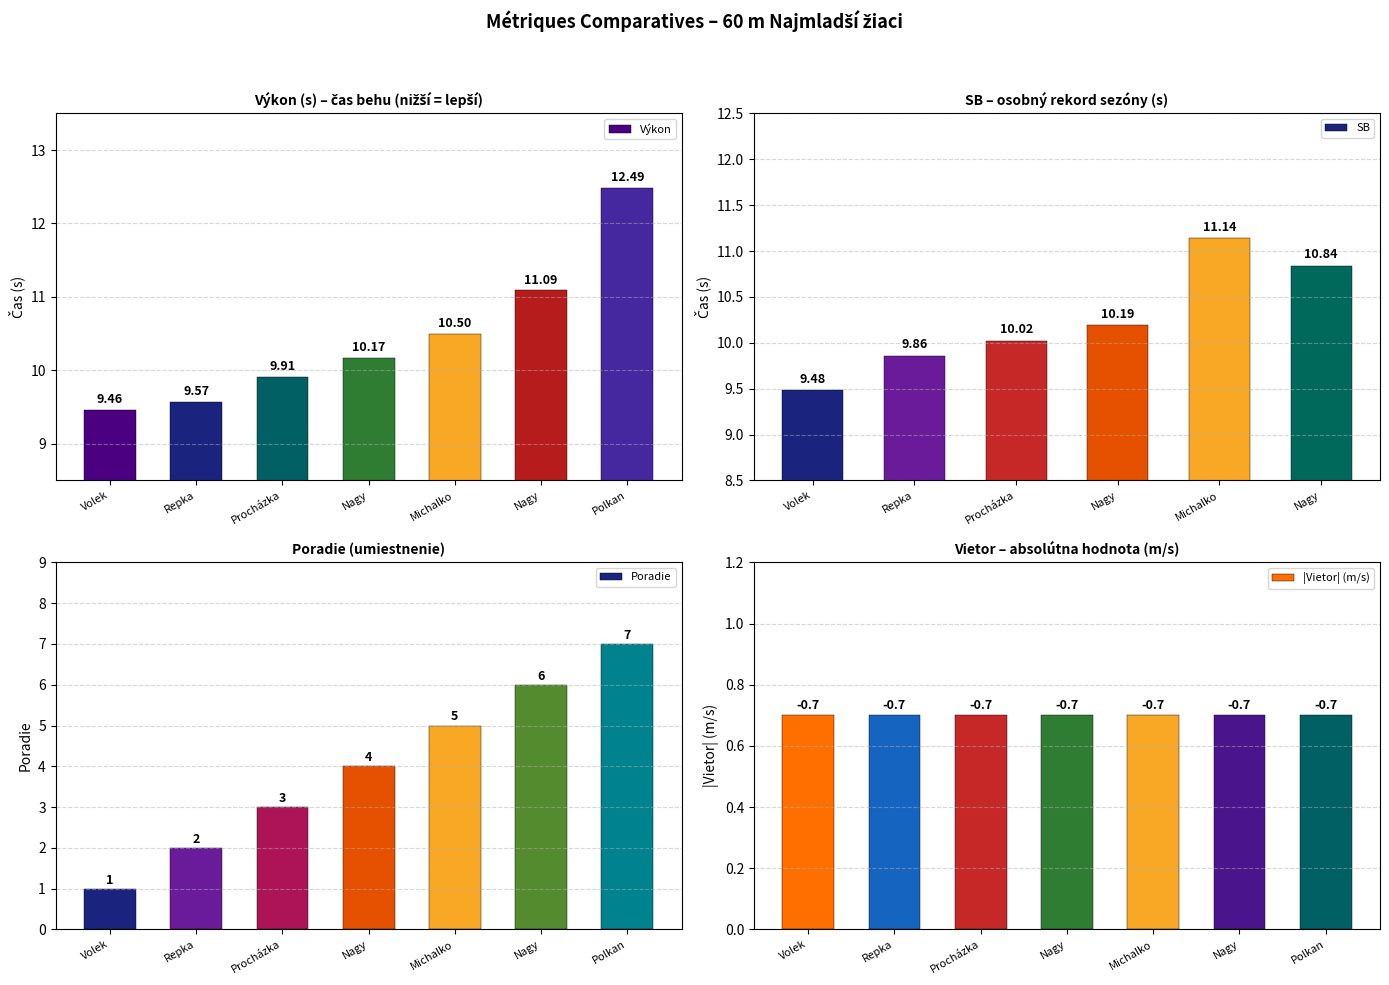

How many values in the Výkon series exceed 10?

4